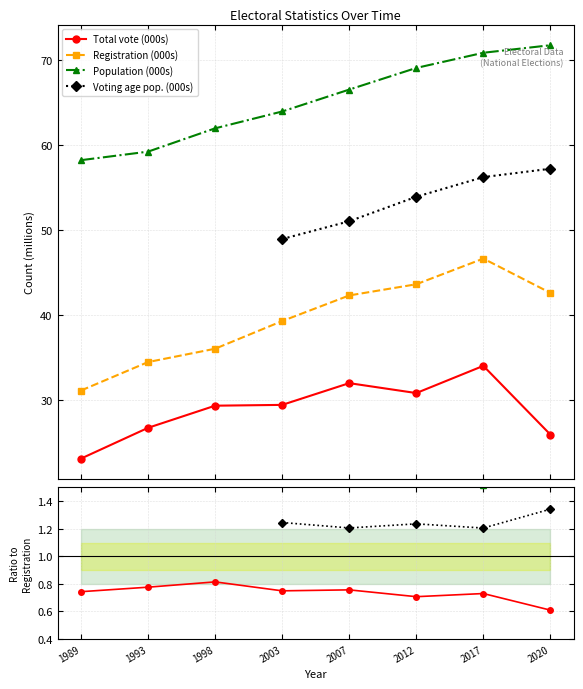

Which category has the highest value across all series?

2020